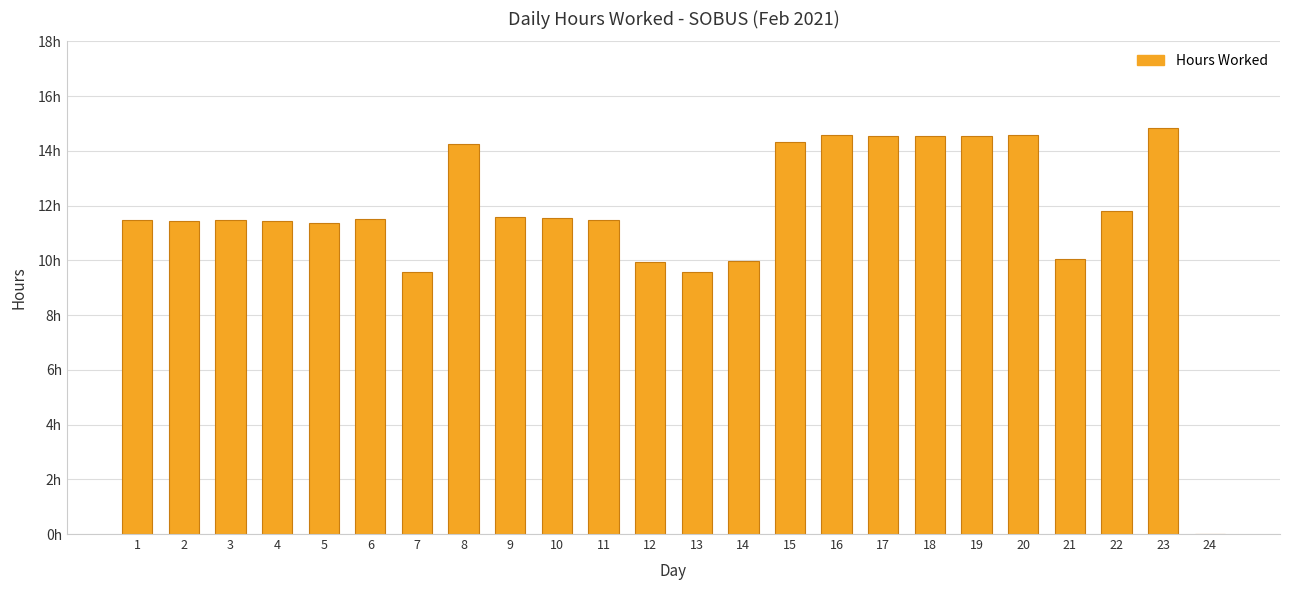

List the labels in order of value, smallest first.

24, 13, 7, 12, 14, 21, 5, 2, 4, 3, 1, 11, 6, 10, 9, 22, 8, 15, 17, 18, 19, 16, 20, 23